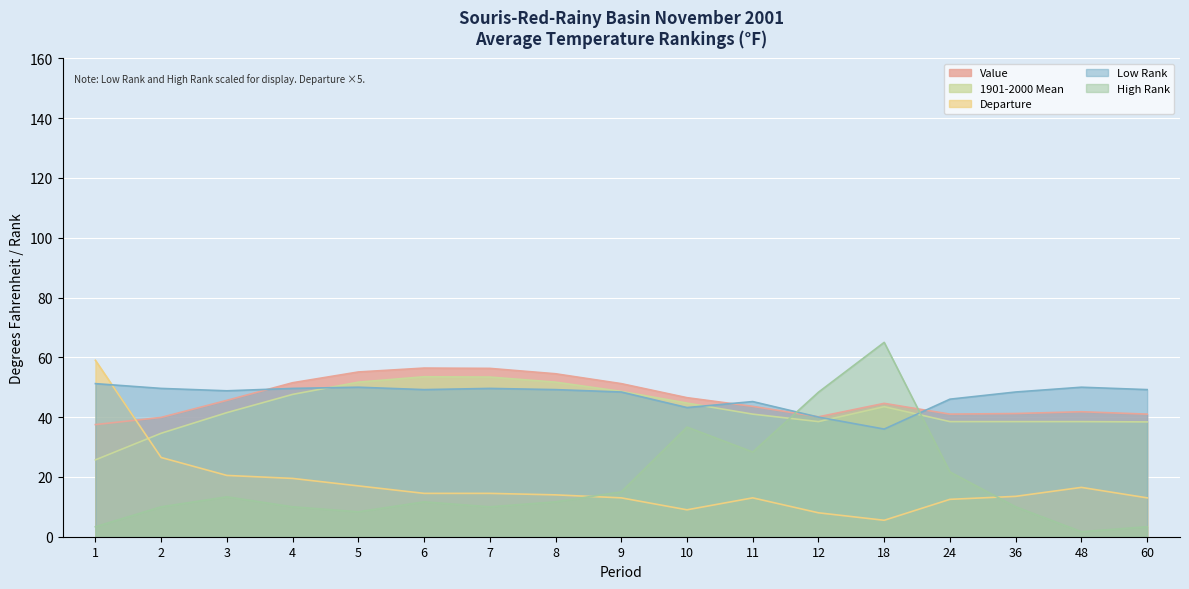

True or false: 1901-2000 Mean and Value cross at least once.

False